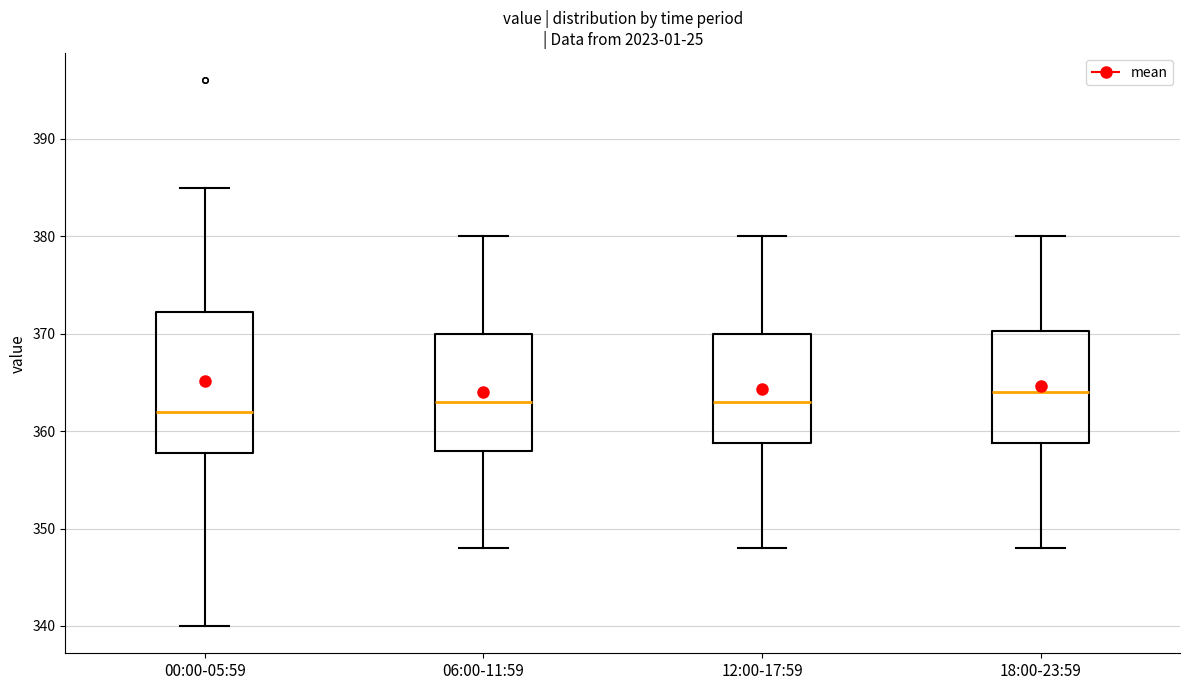

Which box has the highest median line?

18:00-23:59